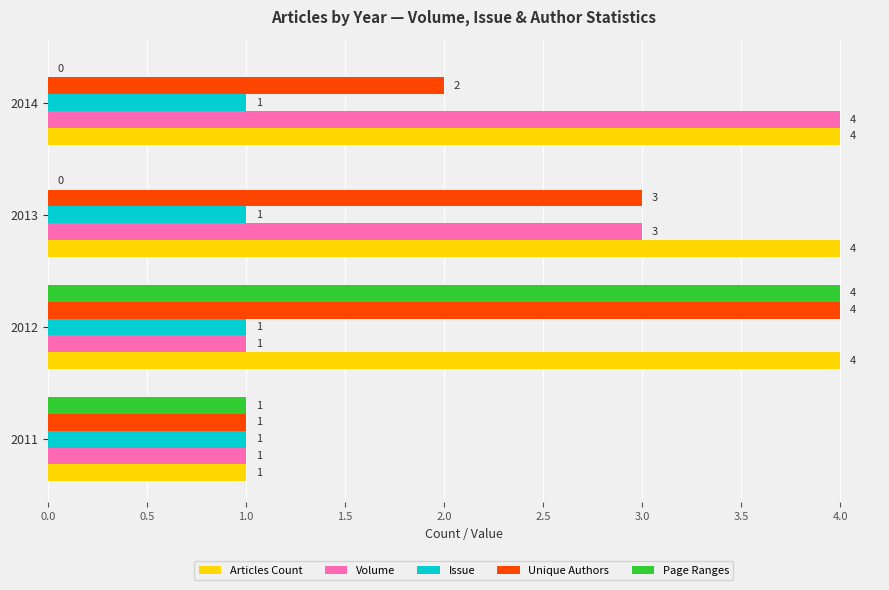

What is the highest value of the Articles Count series?

4